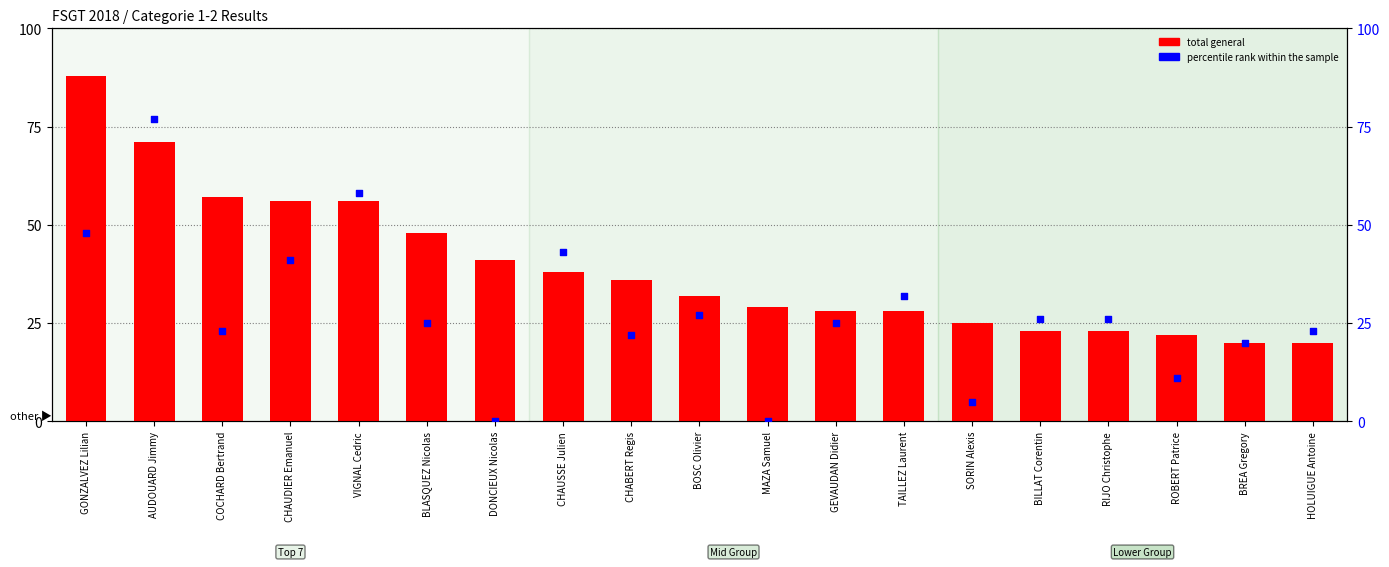

What are all the series names shown in the legend?

total general, percentile rank within the sample